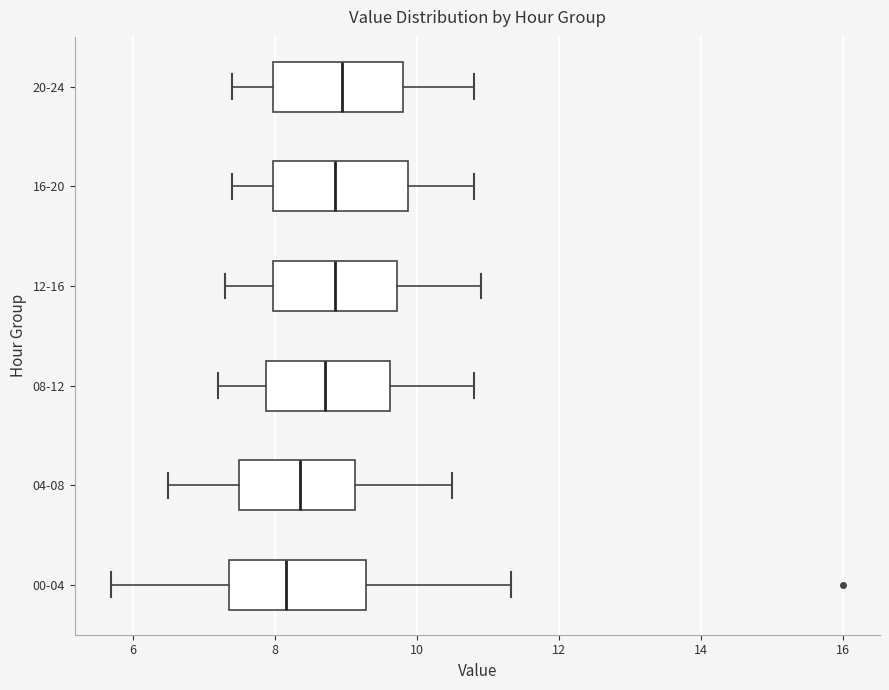

Reading bottom to top, read every box against the x-axis: the position of its median line, the range the box covers, and the ends of its whiskers. The values are not printed on the chart, so give them approximately, as read against the axis.

00-04: median 8.2, box 7.4 to 9.2, whiskers 5.8 to 11.4
04-08: median 8.4, box 7.6 to 9.2, whiskers 6.6 to 10.6
08-12: median 8.8, box 7.8 to 9.6, whiskers 7.2 to 10.8
12-16: median 8.8, box 8.0 to 9.8, whiskers 7.4 to 11.0
16-20: median 8.8, box 8.0 to 9.8, whiskers 7.4 to 10.8
20-24: median 9.0, box 8.0 to 9.8, whiskers 7.4 to 10.8